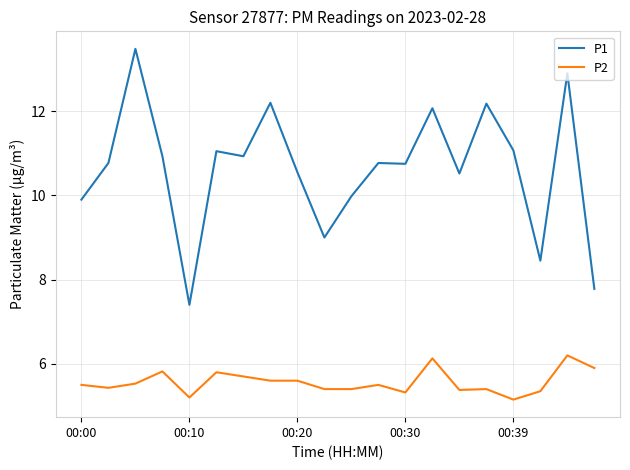

How many distinct data groups are displayed?

2